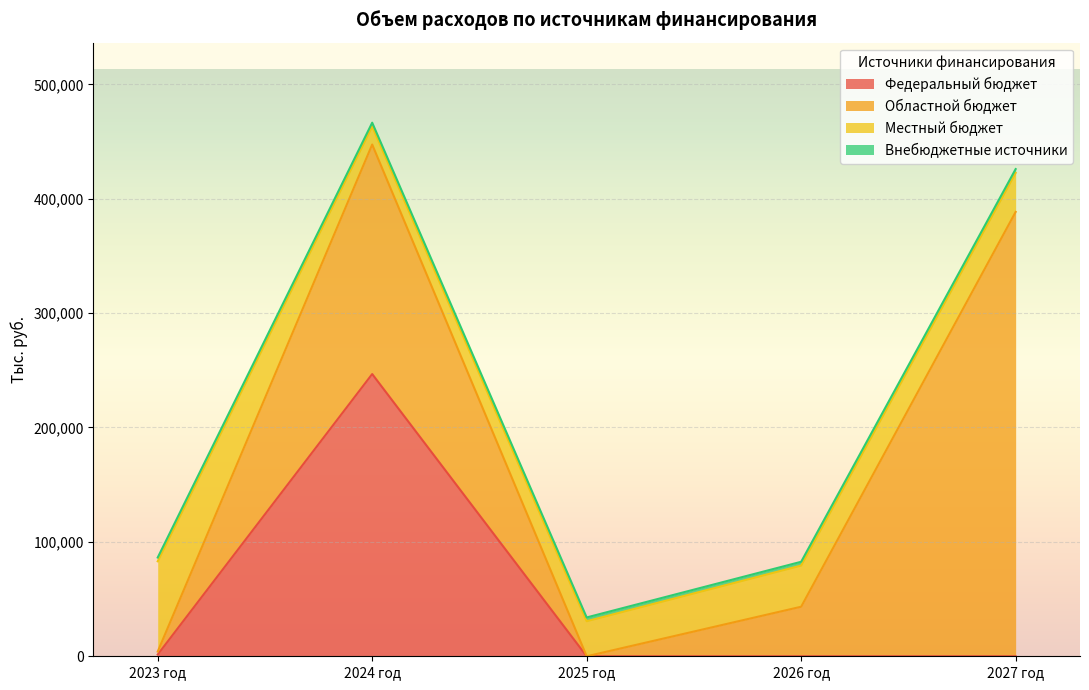

What position from the right is 2023 год?

5